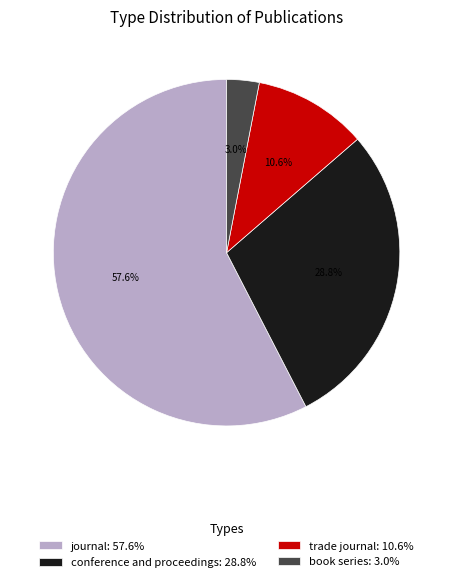

To the nearest percent, what portion does trade journal represent?

11%